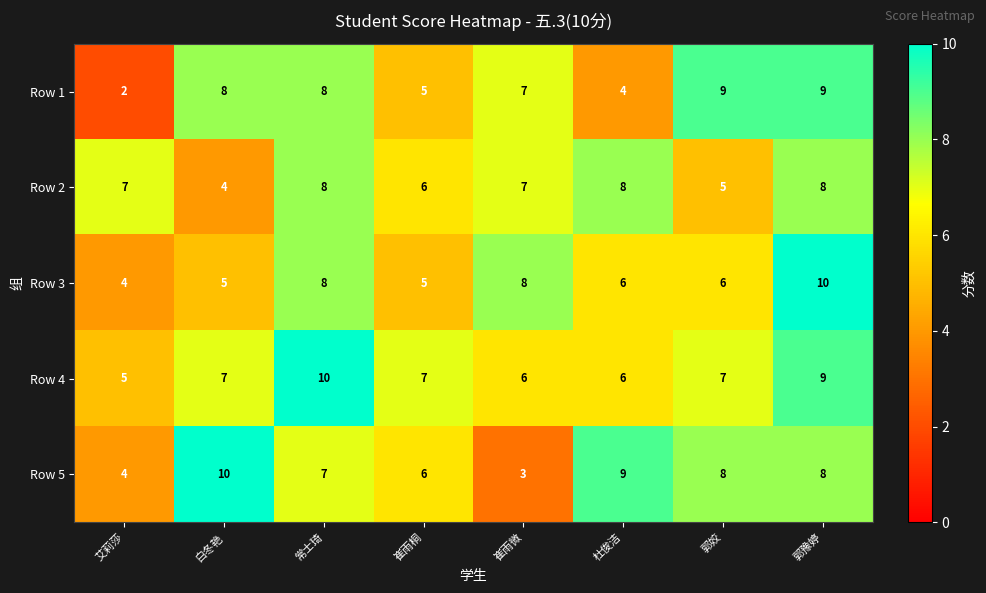

Which series has the largest total across all categories?

Row 4